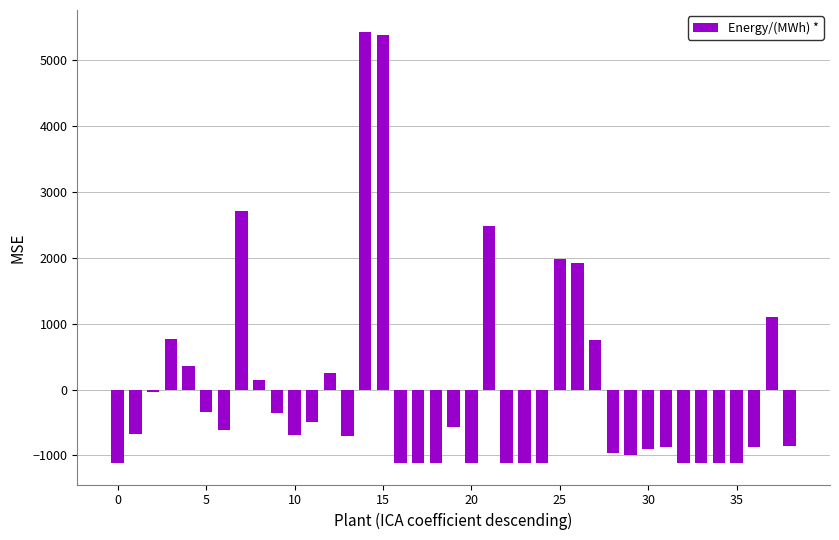

What is the value of the 38th bar from the left?

1108.8